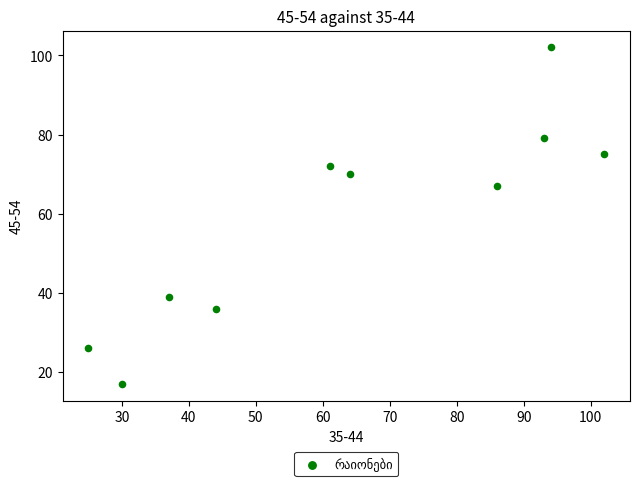

What is the average Y value?

58